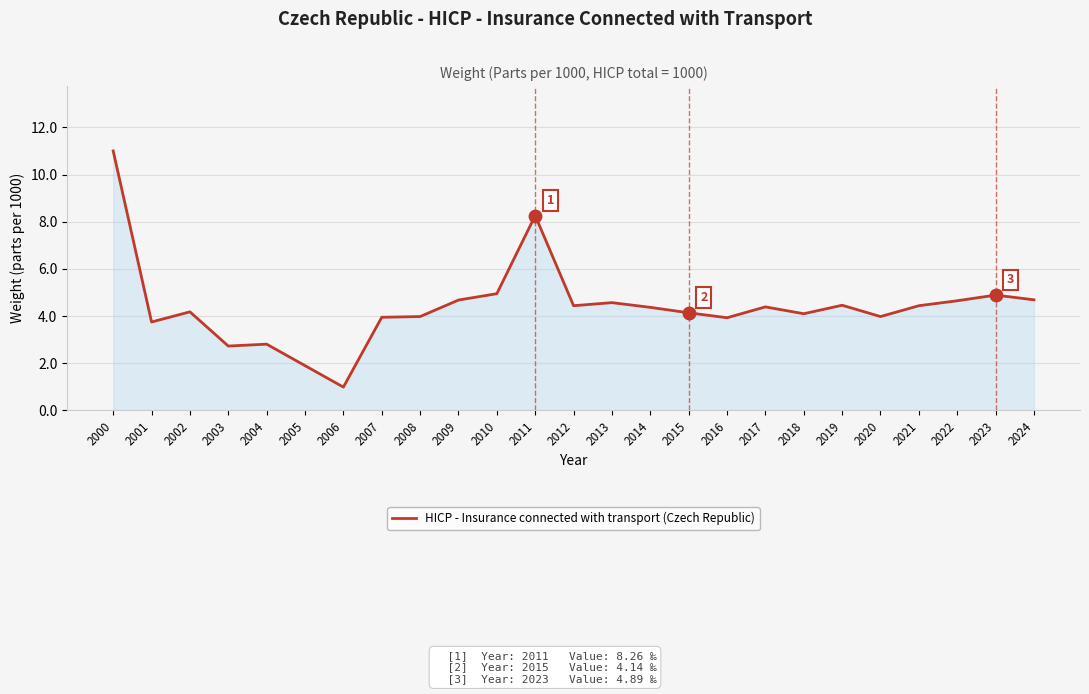

What is the greatest value displayed?

11.0